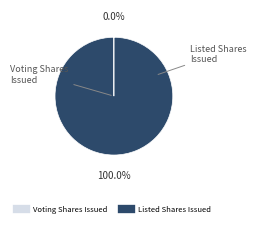

Does Listed Shares Issued represent more than half of the total?

Yes